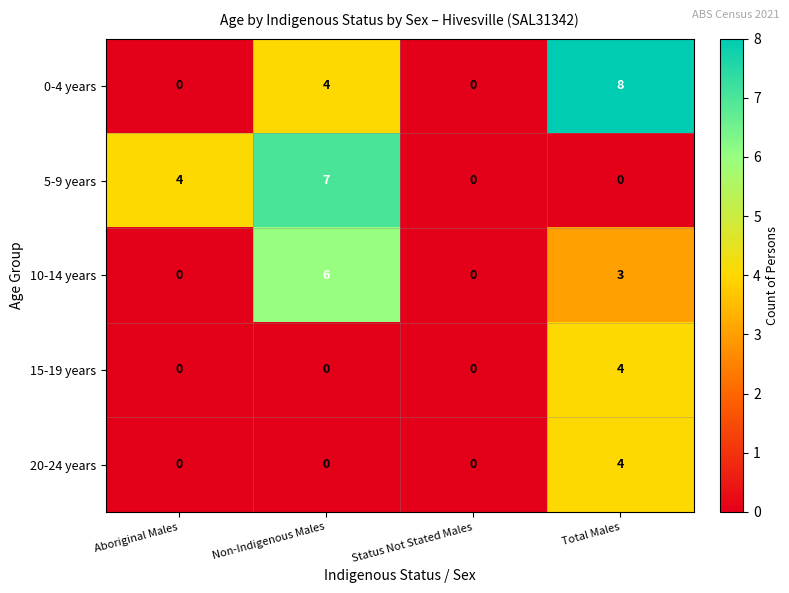

Is it true that 0-4 years equals -3 at Aboriginal Males?

False